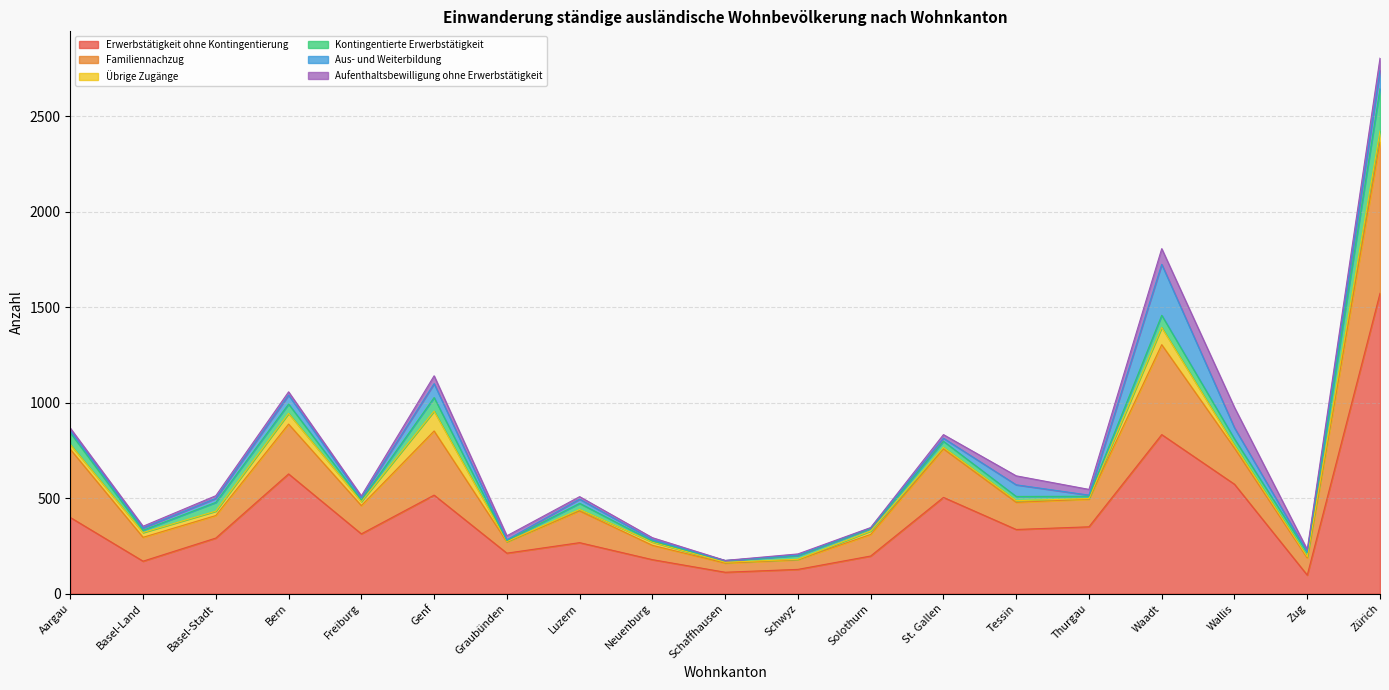

Which label corresponds to the smallest value in the chart?

Schaffhausen